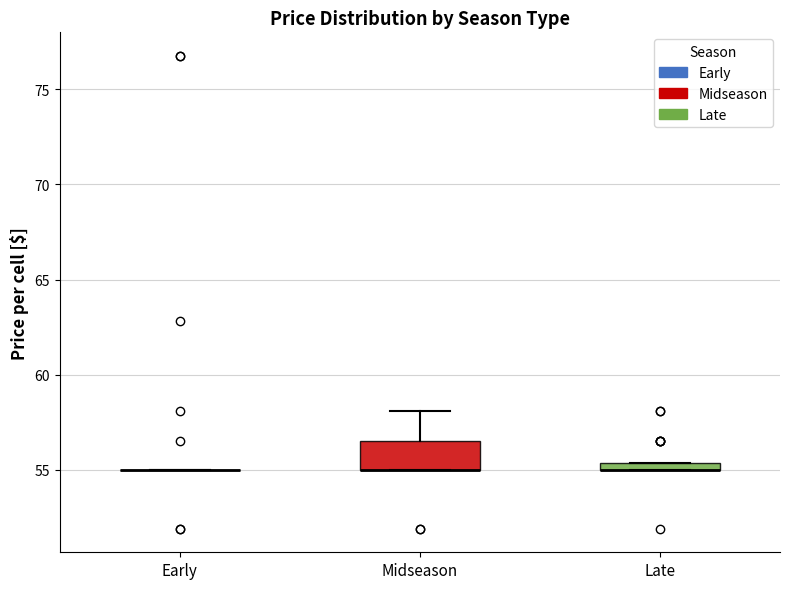

Where is the lower edge of the box for Late on the y-axis? The values are not printed on the chart, so give them approximately, as read against the axis.

55.0